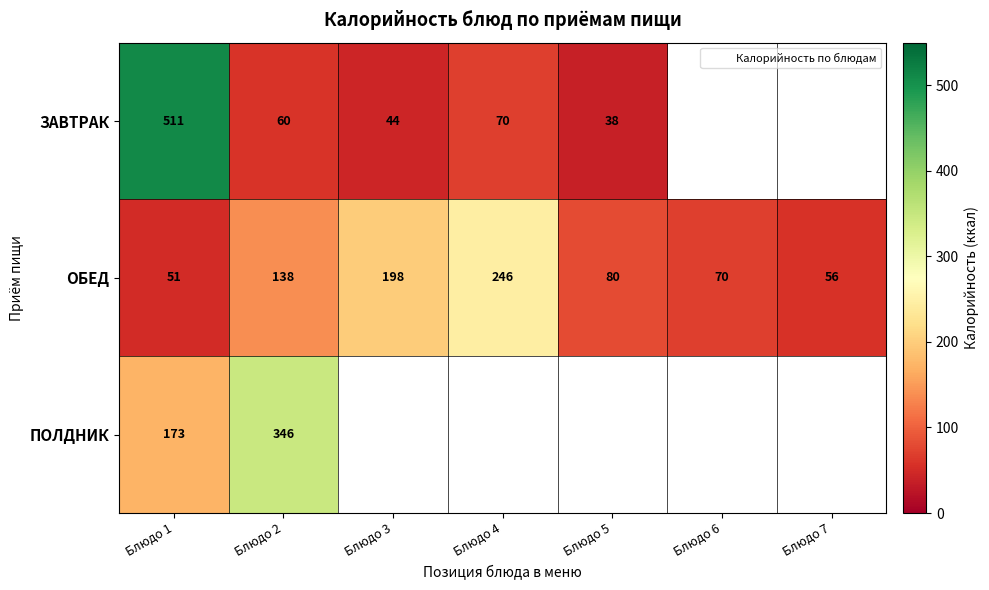

Is the value of ОБЕД at Блюдо 2 greater than the value of ЗАВТРАК at Блюдо 5?

Yes